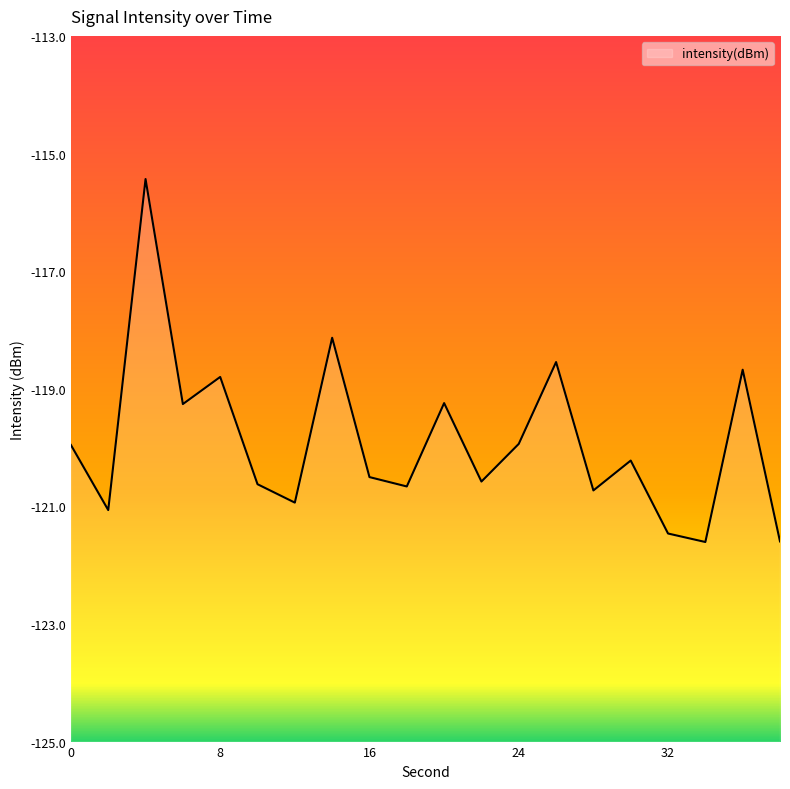

What is the greatest value displayed?

-115.4